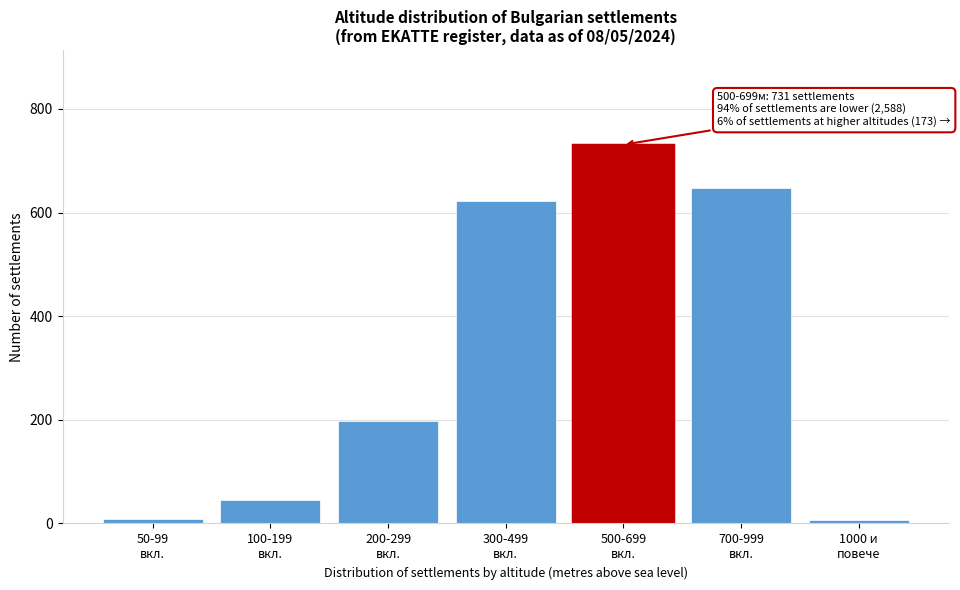

What is the difference between the maximum and second lowest values?

723